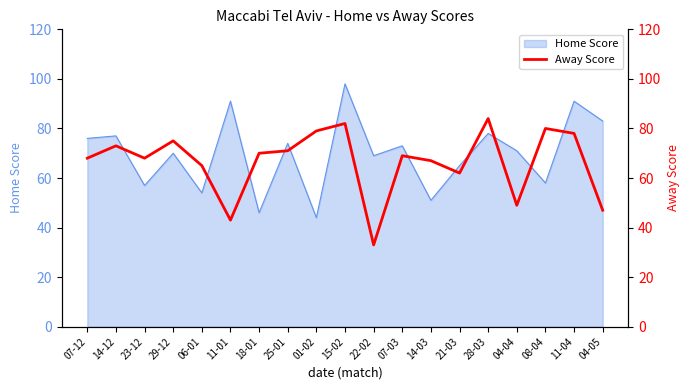

True or false: the data shows 62 at 21-03.

True